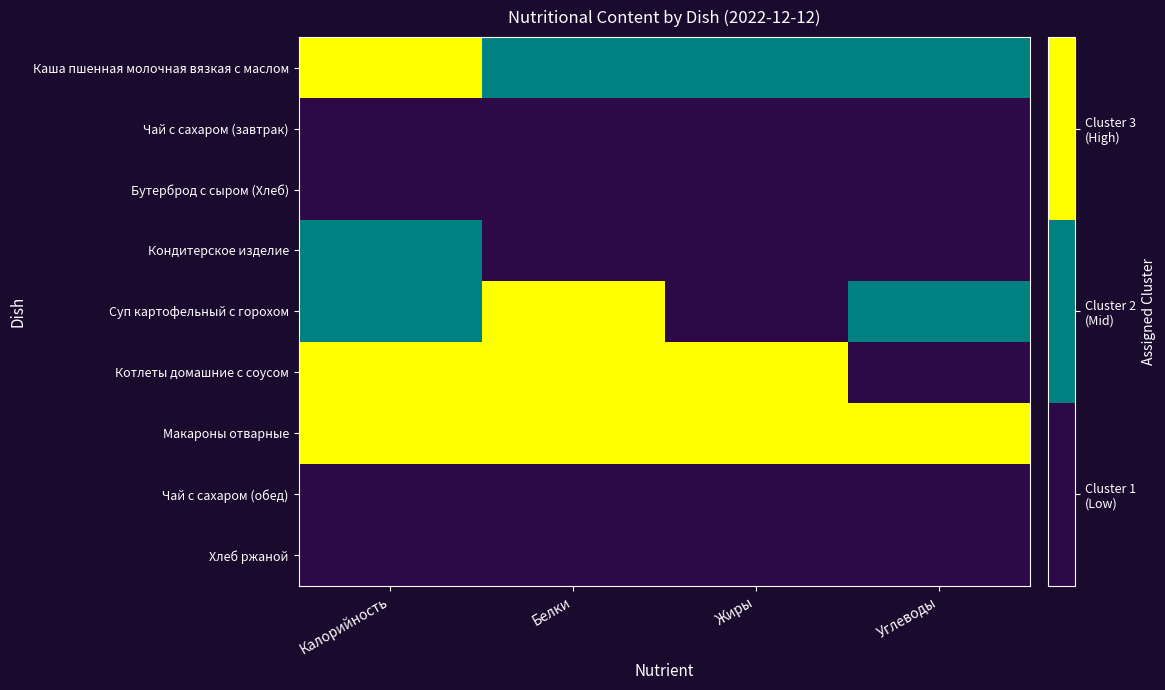

Which series has the largest total across all categories?

Макароны отварные